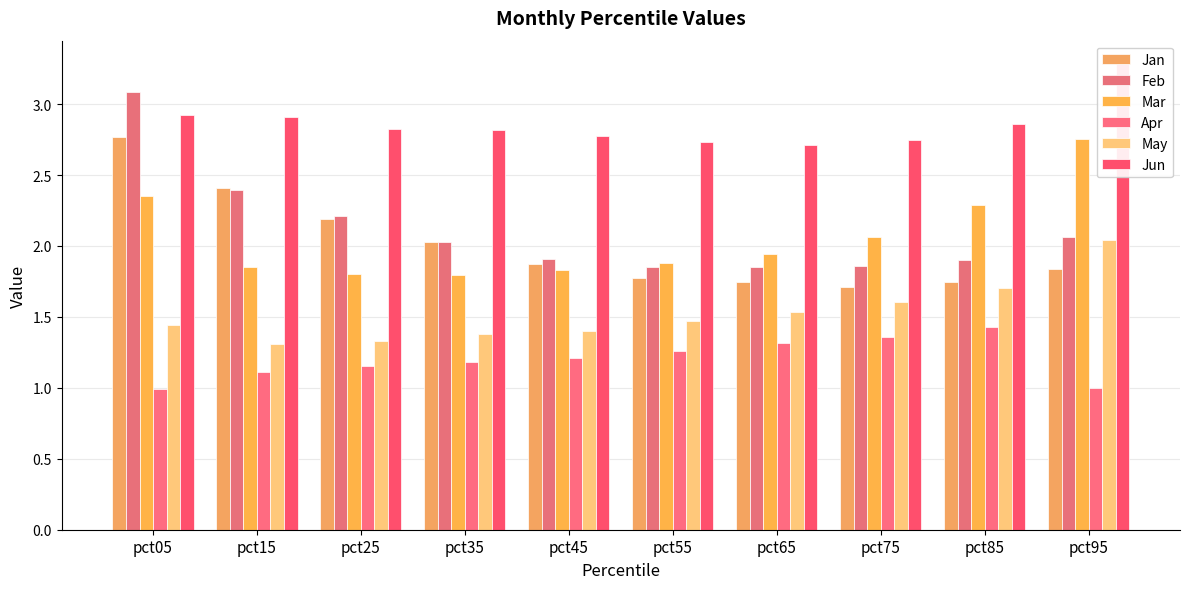

What is the value of the Jun bar at the 2nd from the left?

2.9